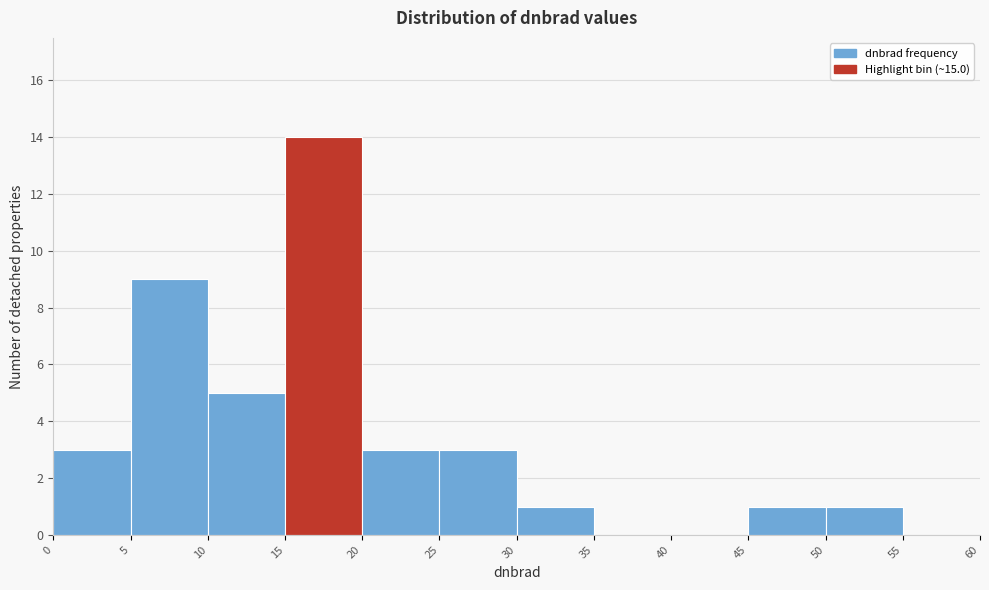

Reading left to right, list every bar in this chart as the range it spans on the x-axis followed by its height. The values are not printed on the chart, so give them approximately, as read against the axis.

0 to 5: 3
5 to 10: 9
10 to 15: 5
15 to 20: 14
20 to 25: 3
25 to 30: 3
30 to 35: 1
35 to 40: 0
40 to 45: 0
45 to 50: 1
50 to 55: 1
55 to 60: 0